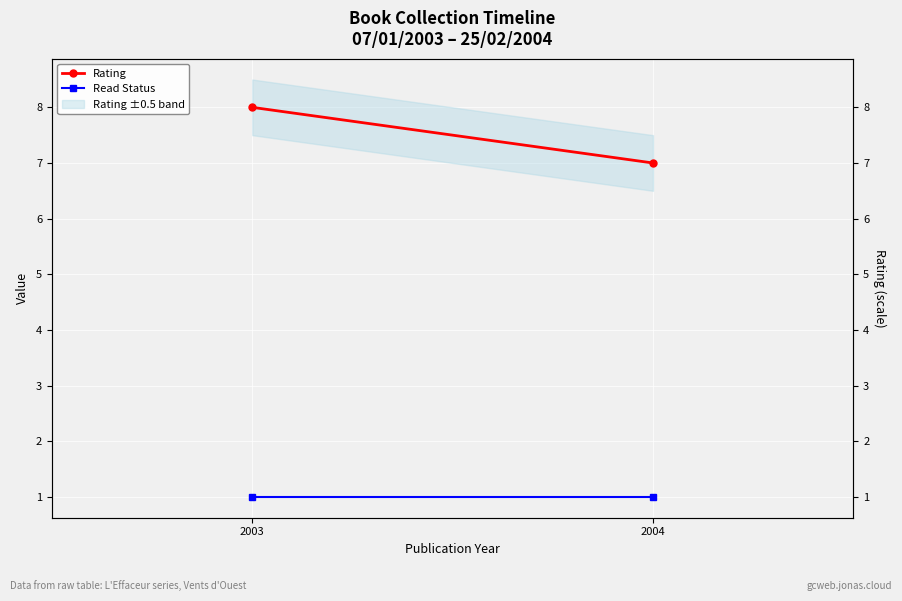

At how many categories does at least one series exceed 6?

2